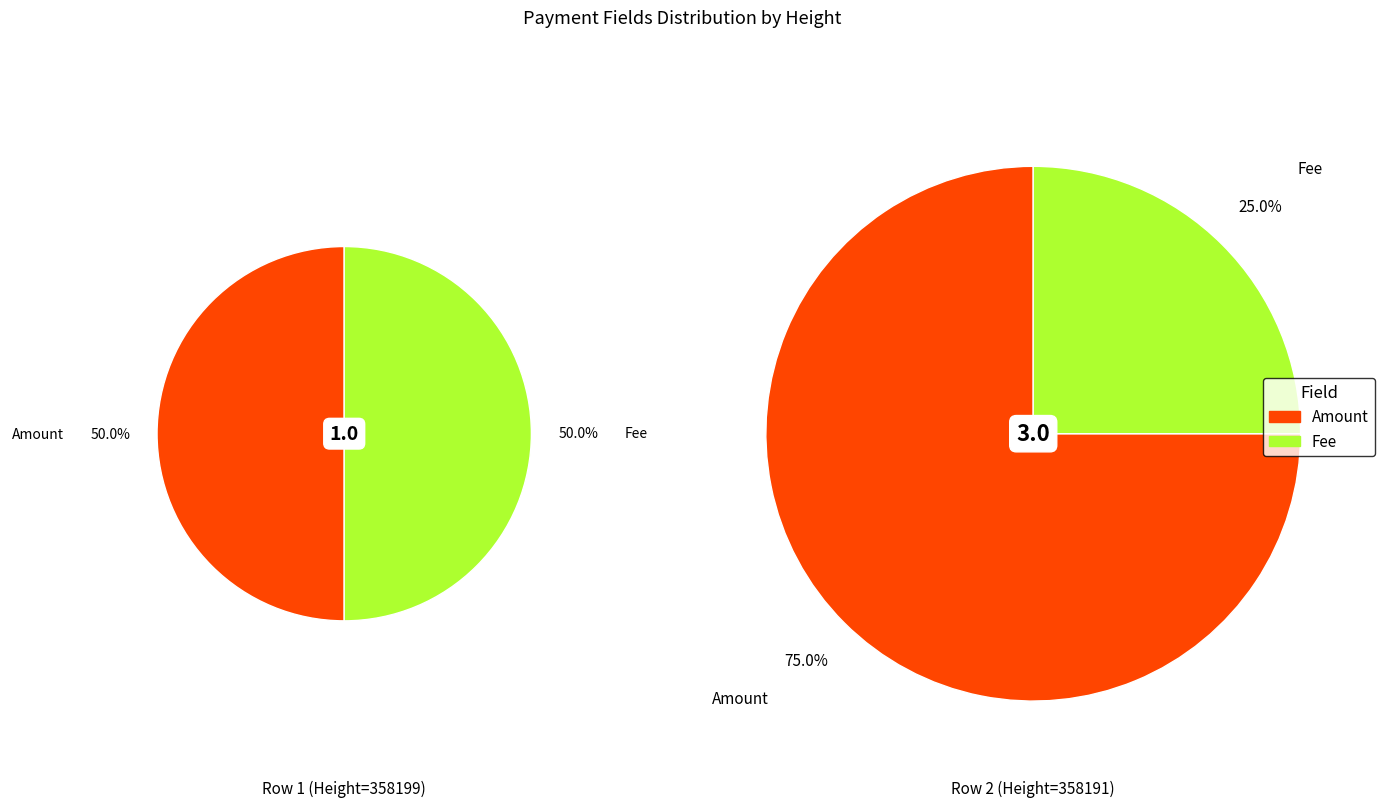

Count the number of slices in the pie.

2